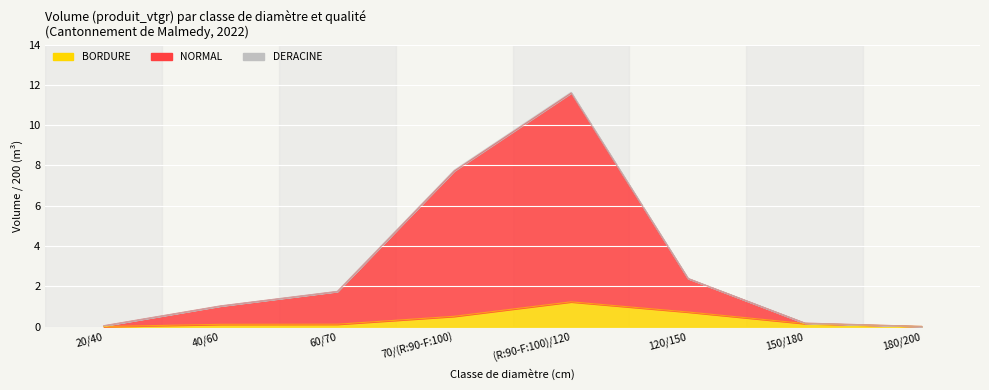

At which category is the sum across all series the highest?

(R:90-F:100)/120